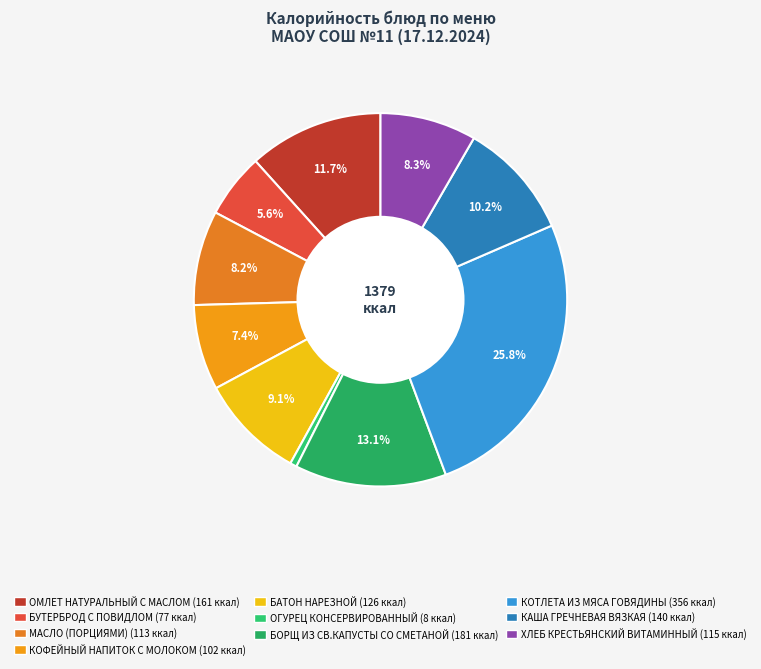

How many slices are in this pie chart?

10